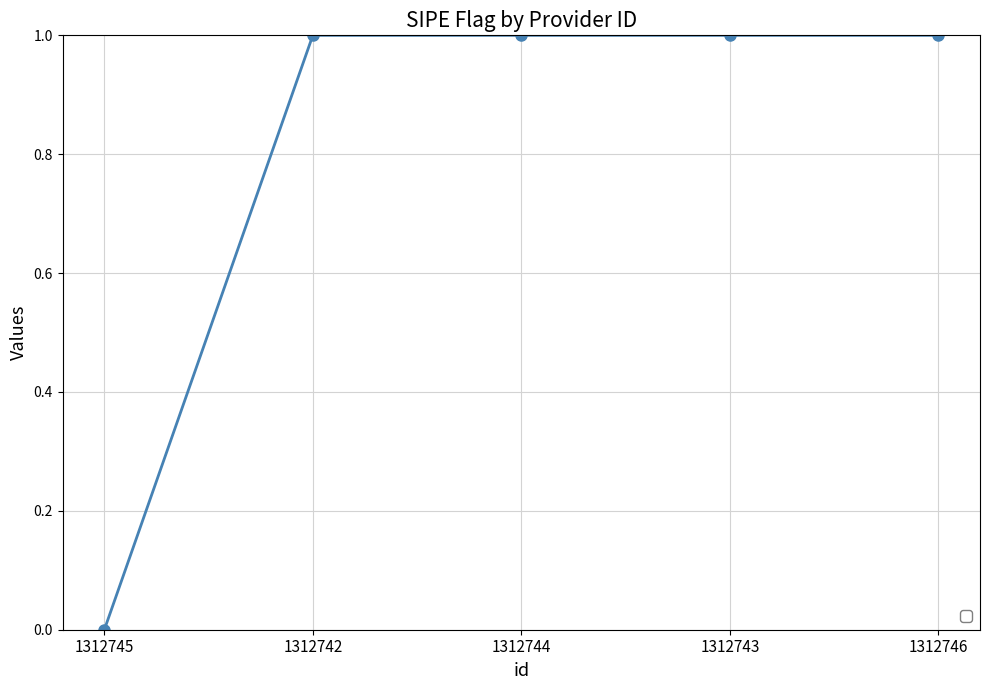

What is the difference between the maximum and minimum values?

1